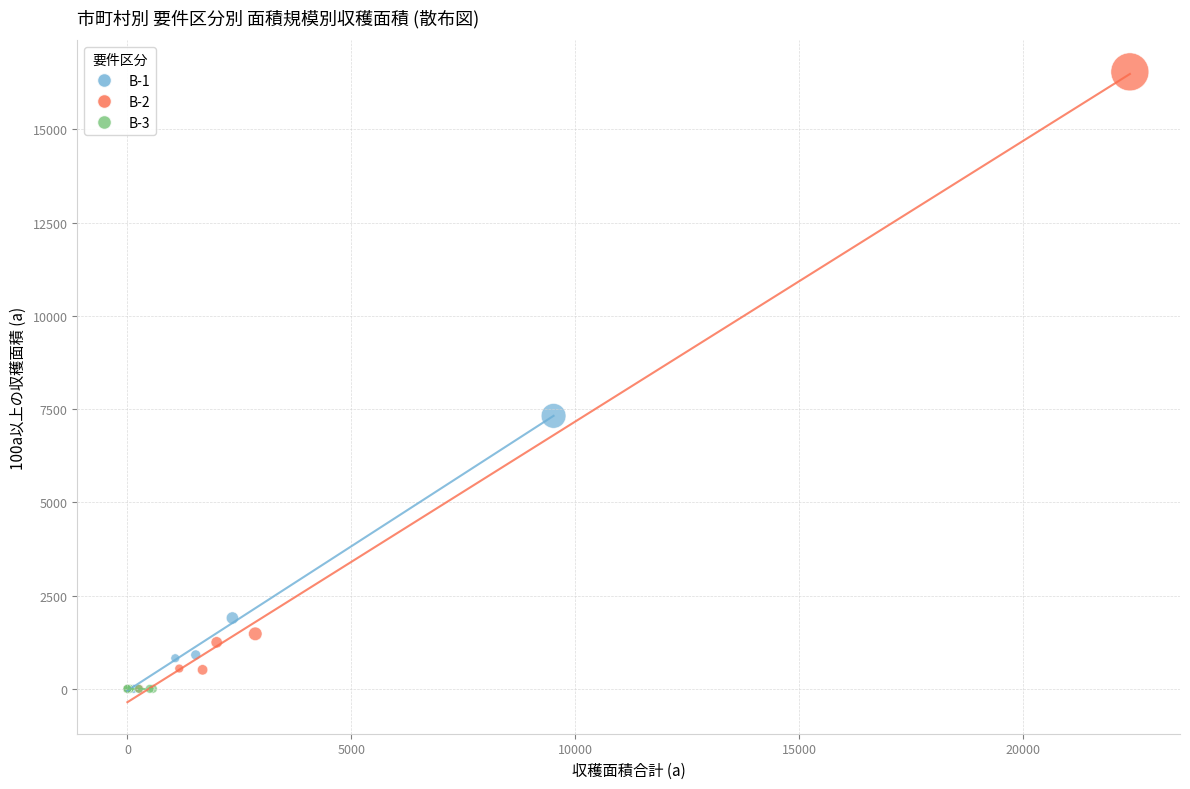

Which series reaches the maximum Y coordinate?

B-2